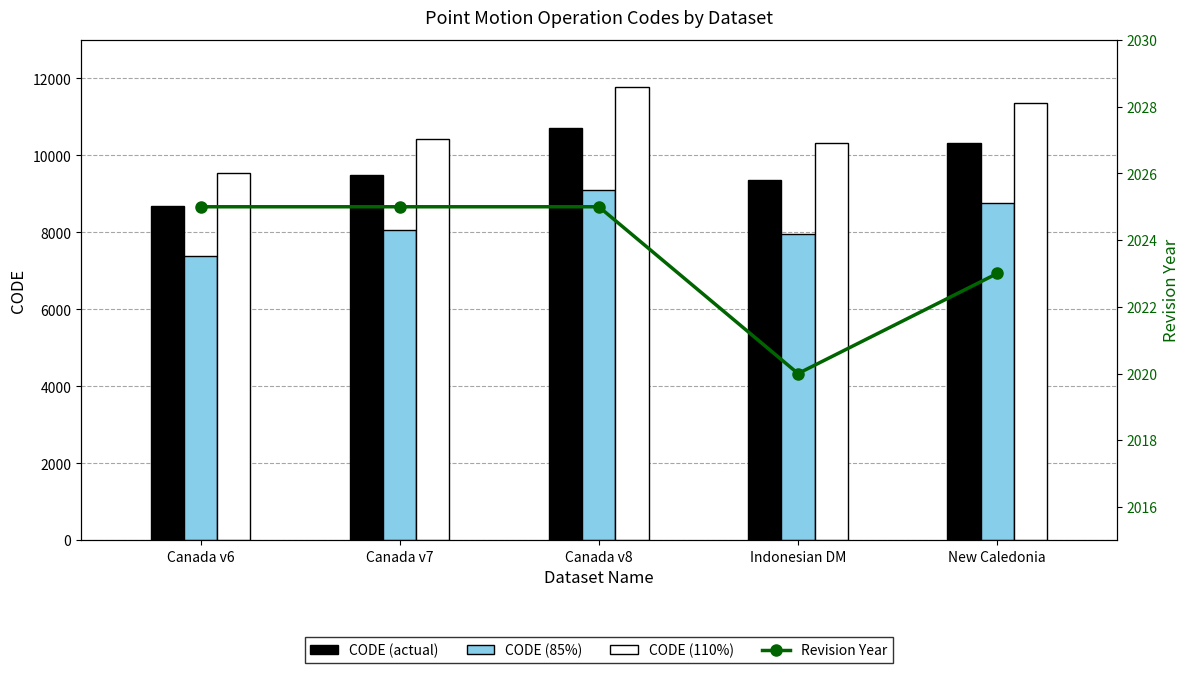

Reading left to right, what are all the values shown in this chart?

CODE (actual): 8676.0	9483.0	10707.0	9375.0	10323.0
CODE (85%): 7374.6	8060.6	9100.9	7968.8	8774.5
CODE (110%): 9543.6	10431.3	11777.7	10312.5	11355.3
Revision Year: 2025.0	2025.0	2025.0	2020.0	2023.0